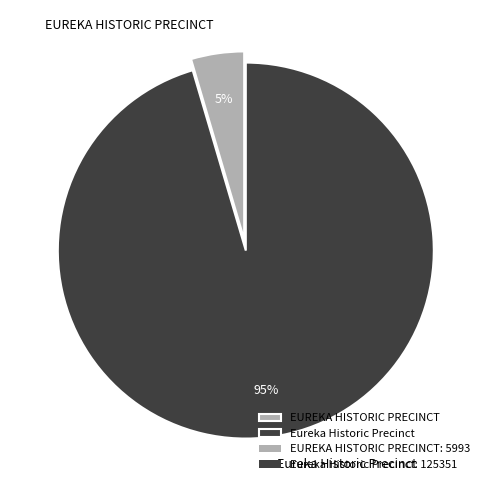

To the nearest percent, what percentage of the pie is Eureka Historic Precinct?

95%